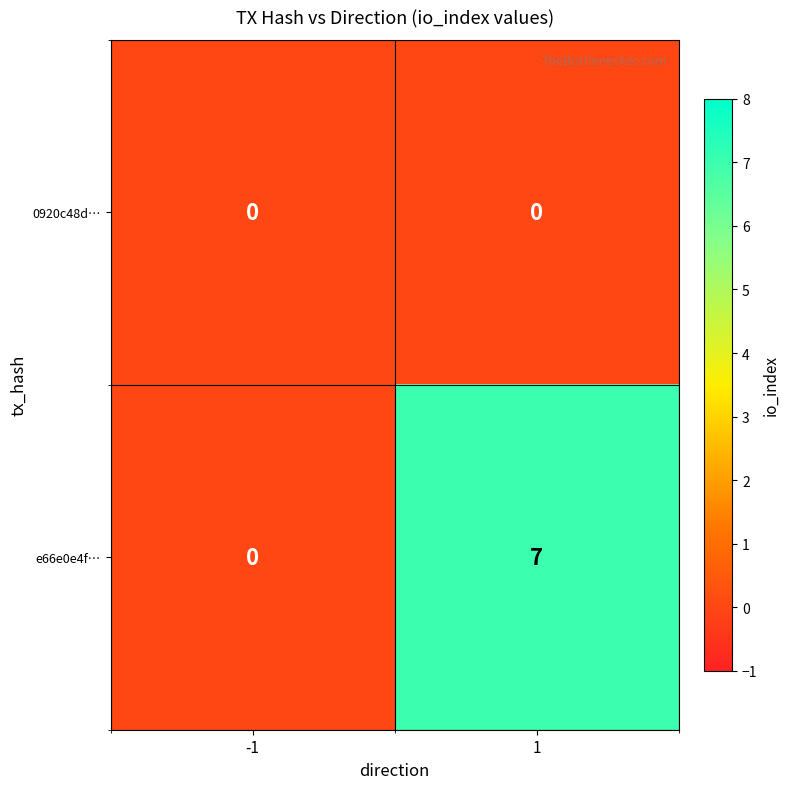

Reading left to right, list all the values displayed in this chart.

0920c48d…: 0	0
e66e0e4f…: 0	7